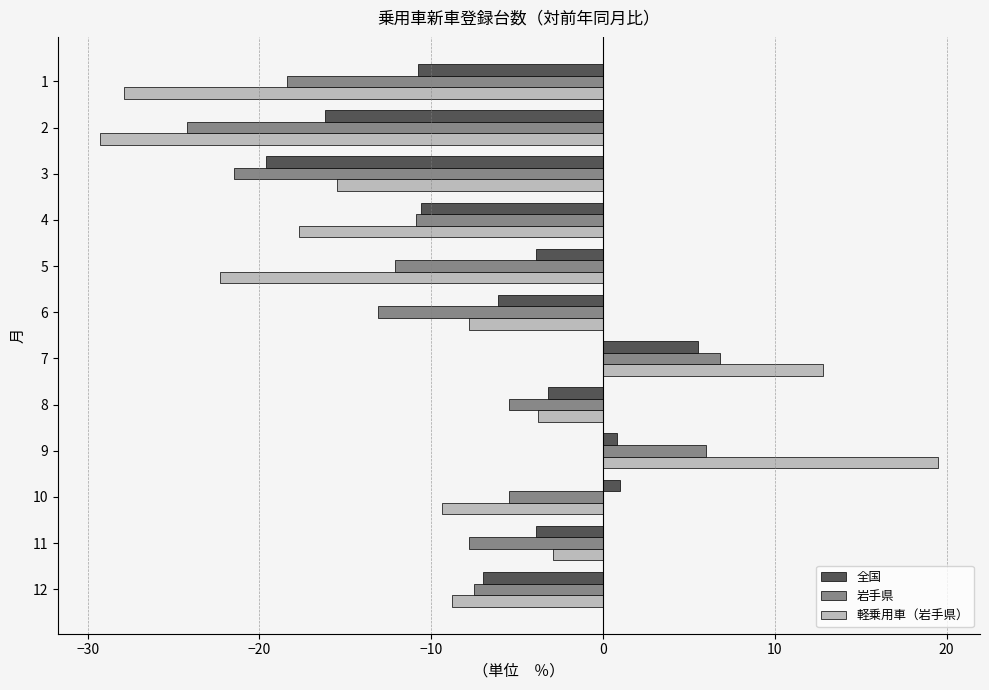

What is the average value of the 全国 series?

-6.2